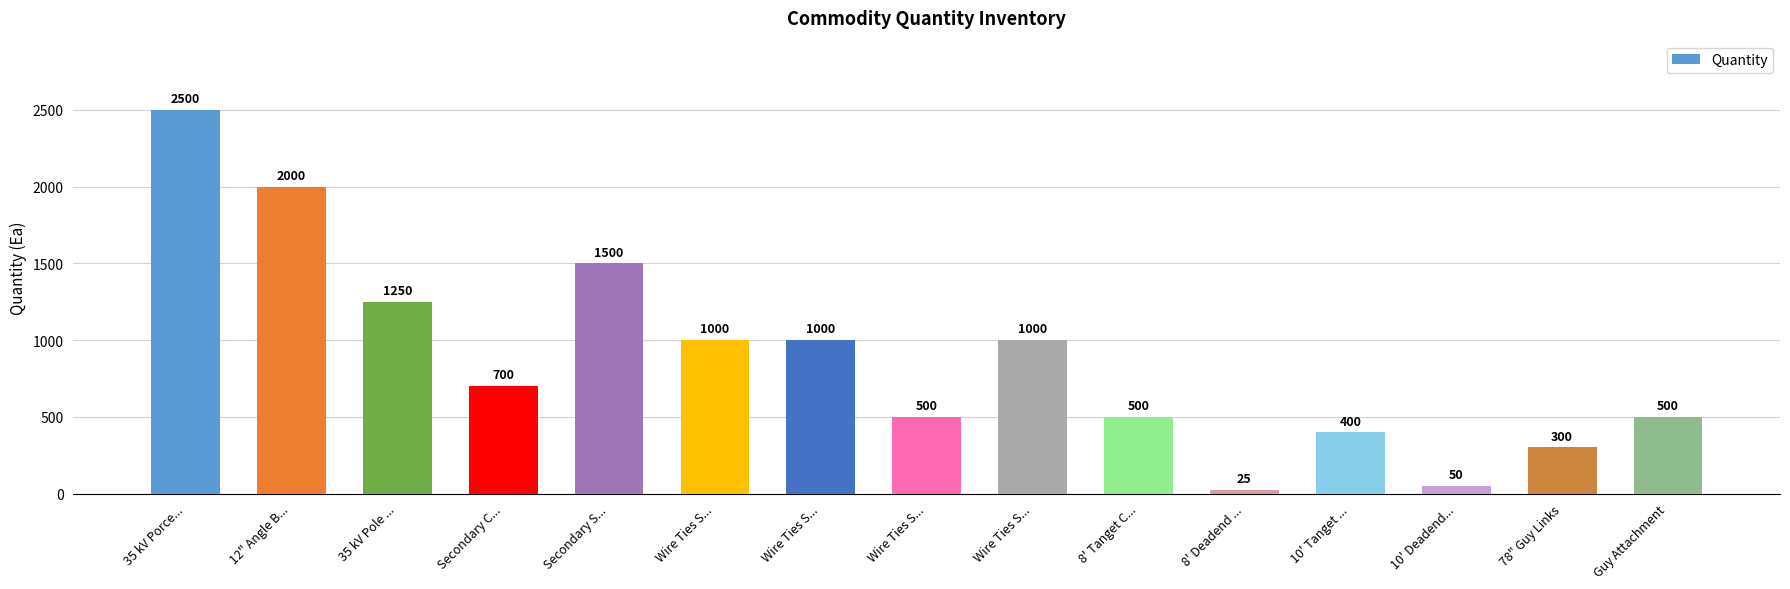

How many data points are less than 700?

7